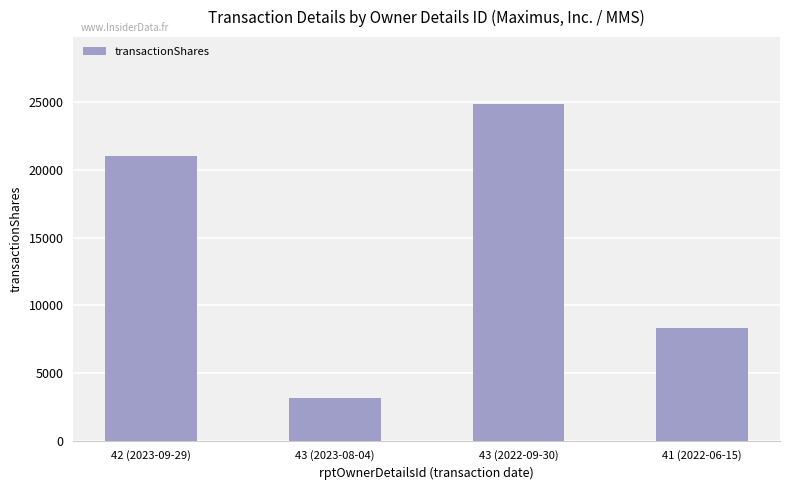

Approximately how many times larger is the value at 42 (2023-09-29) compared to 41 (2022-06-15)?

2.5